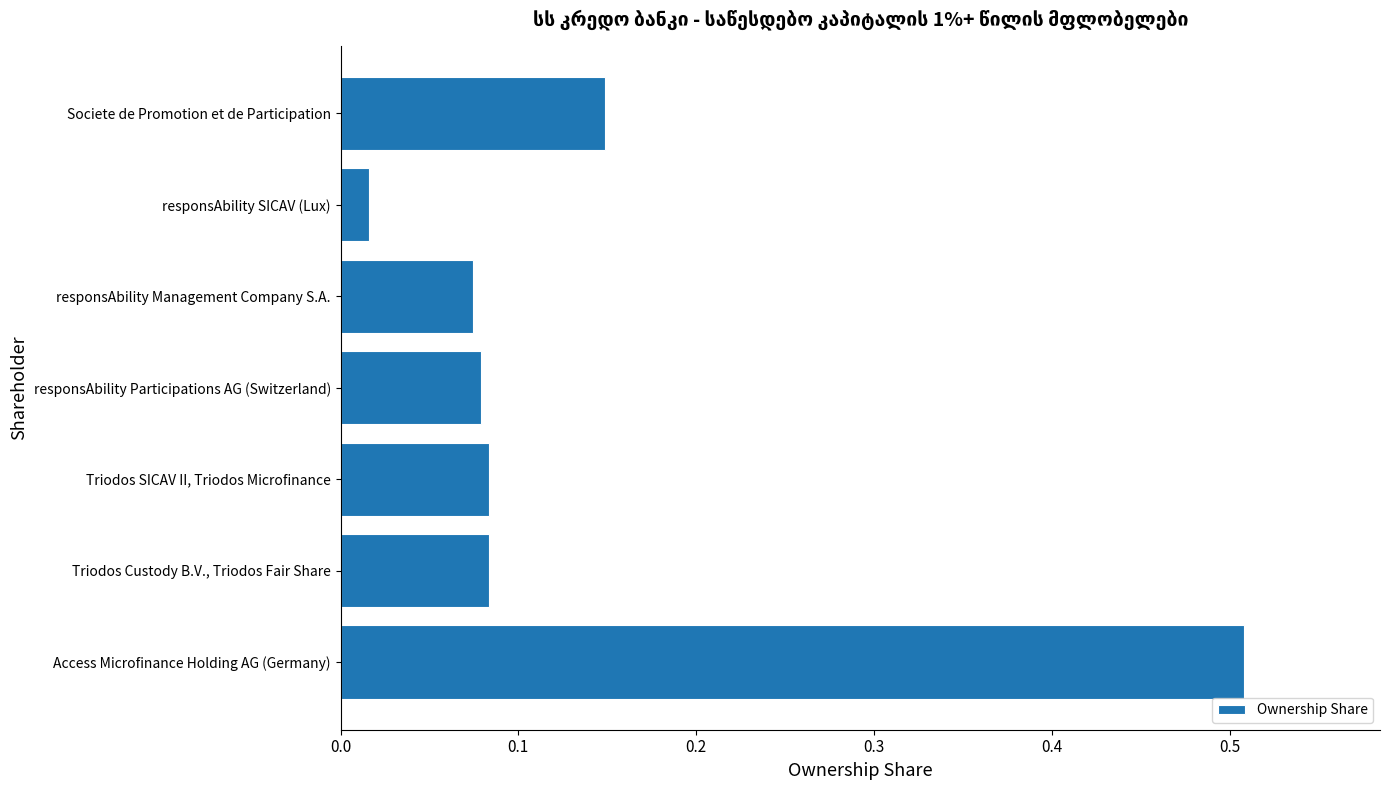

Does the chart contain any negative values?

No